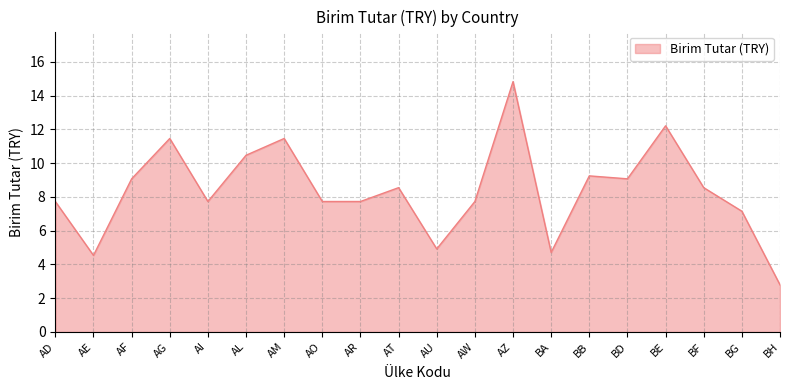

Where does the data first go above 8?

AF